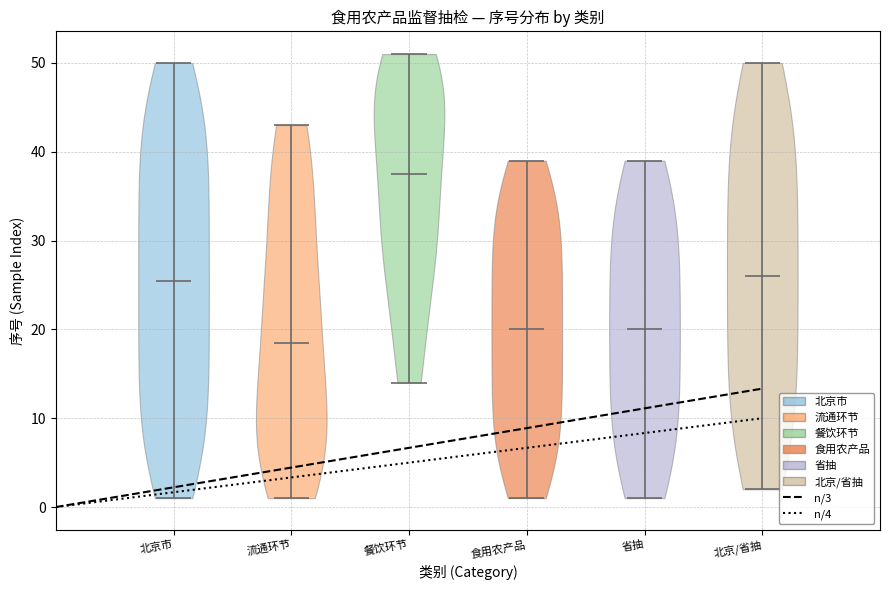

Which violin has the highest median line?

餐饮环节